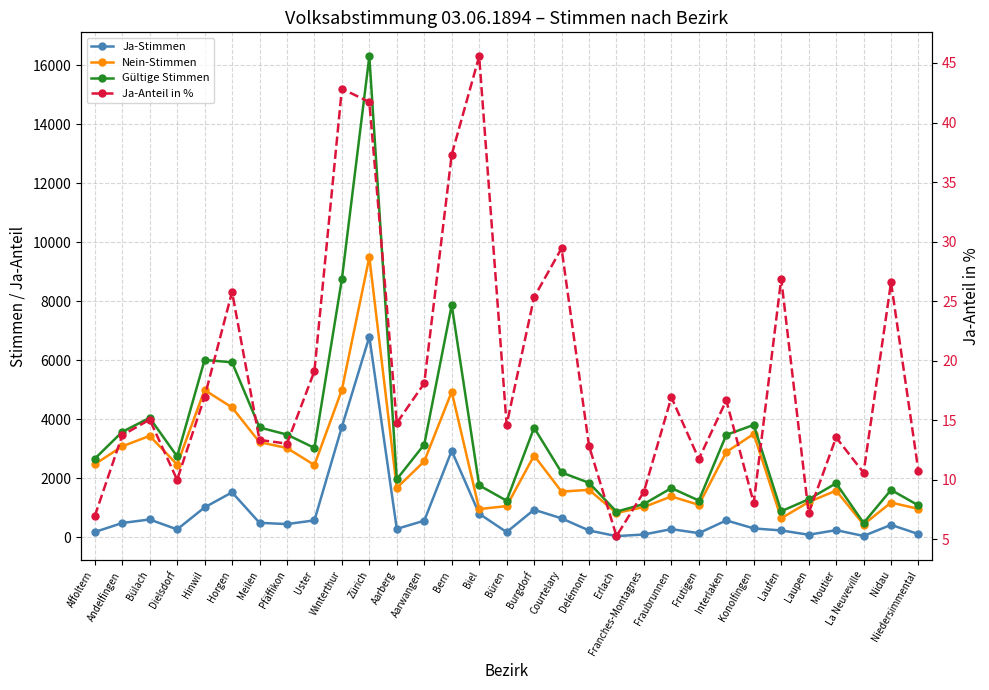

How many interior local peaks does the Ja-Anteil in % series have?

10